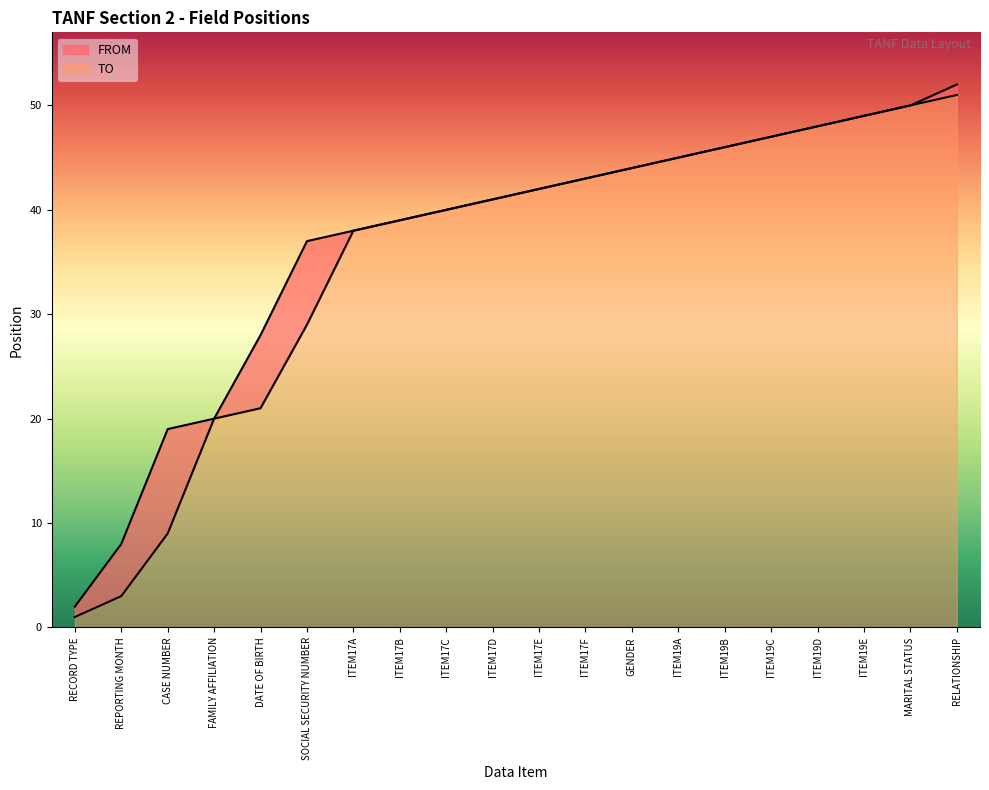

Where is FROM nearest to the value 26?

SOCIAL SECURITY NUMBER